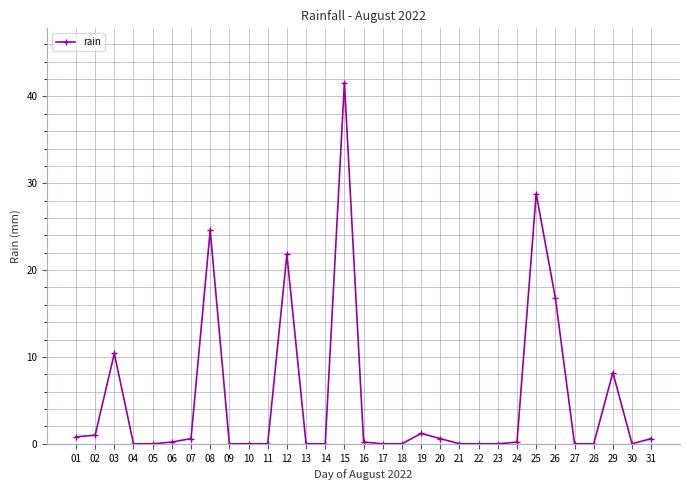

What is the sum of all values?

157.6